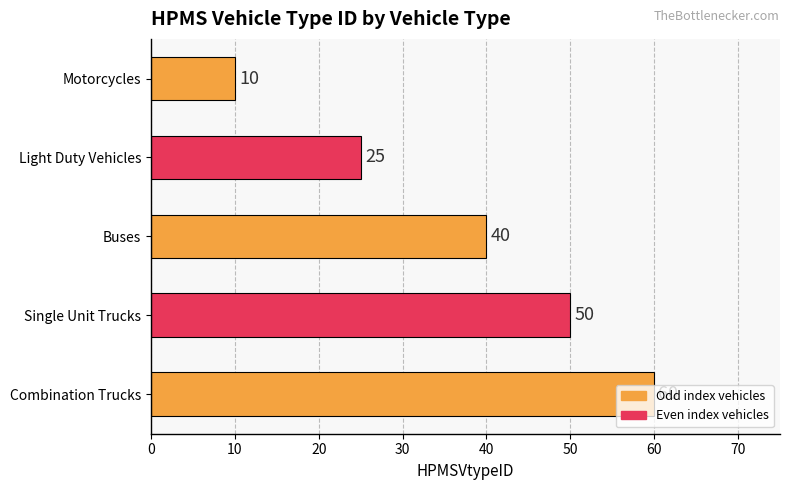

The chart shows a value of 11 at Light Duty Vehicles. True or false?

False